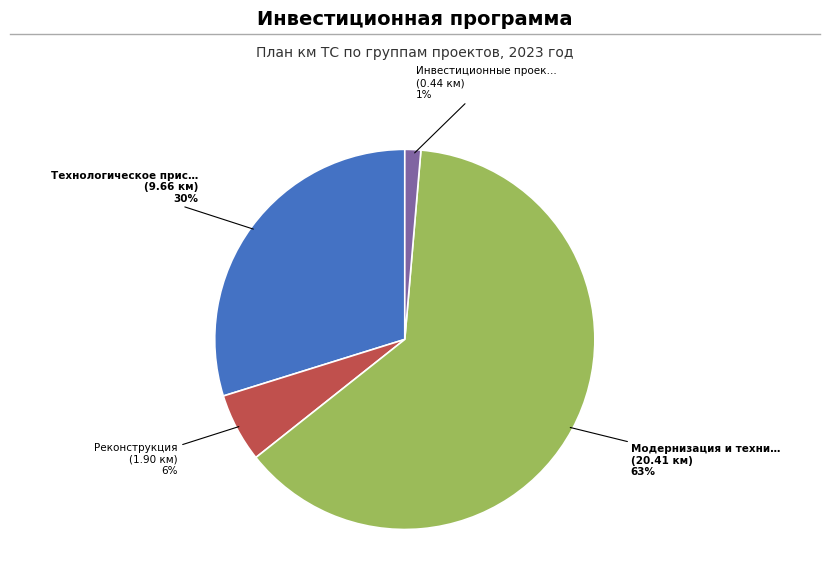

To the nearest percent, what is the difference between the largest and smallest slice percentages?

62%